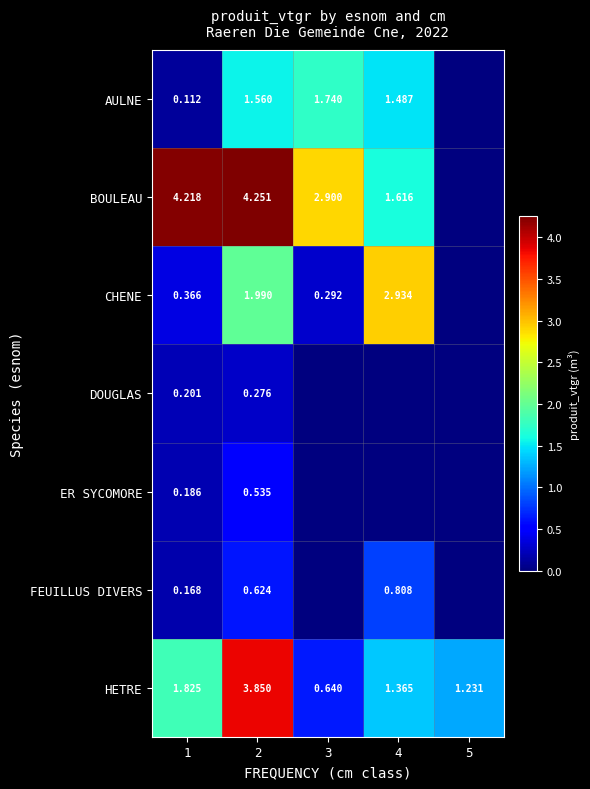

Rank the series at 1 from highest to lowest value.

BOULEAU, HETRE, CHENE, DOUGLAS, ER SYCOMORE, FEUILLUS DIVERS, AULNE